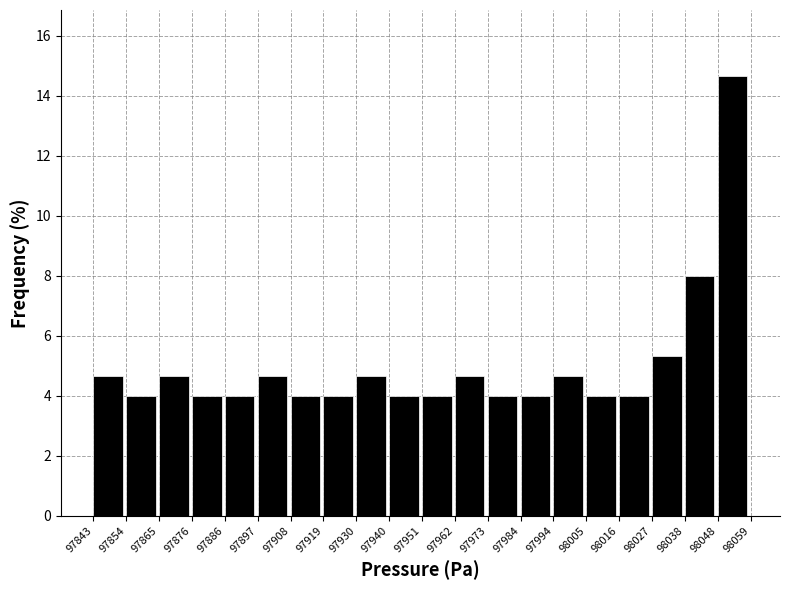

Reading left to right, transcribe this chart: for each bar, give the range it covers on the x-axis and its height. The values are not printed on the chart, so give them approximately, as read against the axis.

97843 to 97854: 4.6
97854 to 97865: 4.0
97865 to 97876: 4.6
97876 to 97886: 4.0
97886 to 97897: 4.0
97897 to 97908: 4.6
97908 to 97919: 4.0
97919 to 97930: 4.0
97930 to 97940: 4.6
97940 to 97951: 4.0
97951 to 97962: 4.0
97962 to 97973: 4.6
97973 to 97984: 4.0
97984 to 97994: 4.0
97994 to 98005: 4.6
98005 to 98016: 4.0
98016 to 98027: 4.0
98027 to 98038: 5.4
98038 to 98048: 8.0
98048 to 98059: 14.6